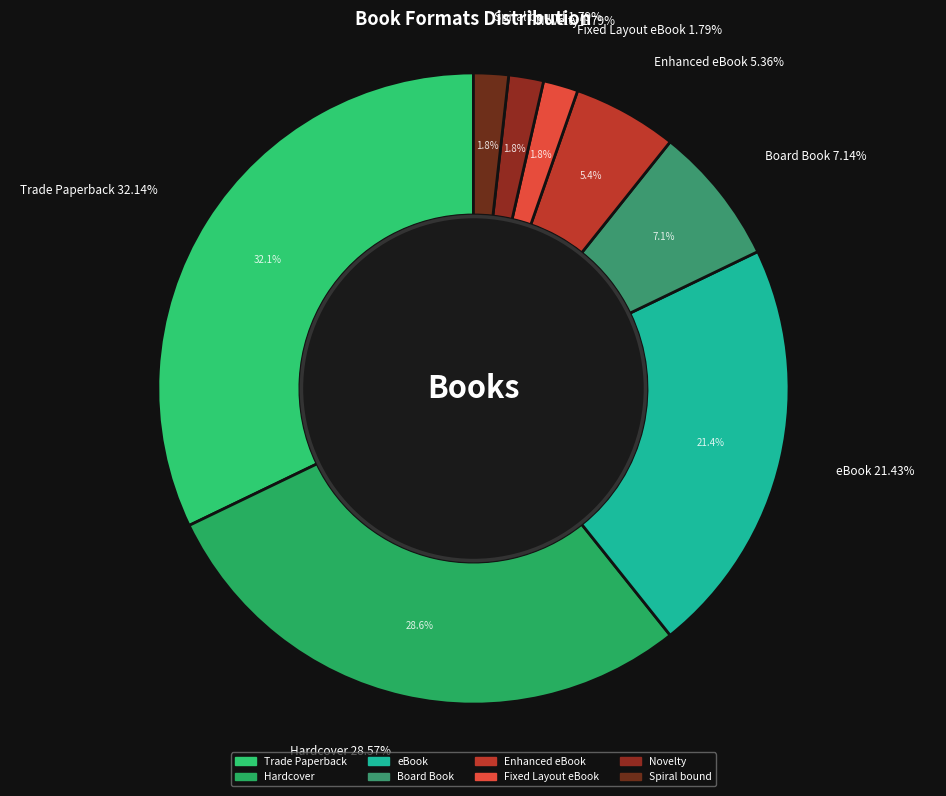

Which category has the smallest portion of the pie?

Fixed Layout eBook